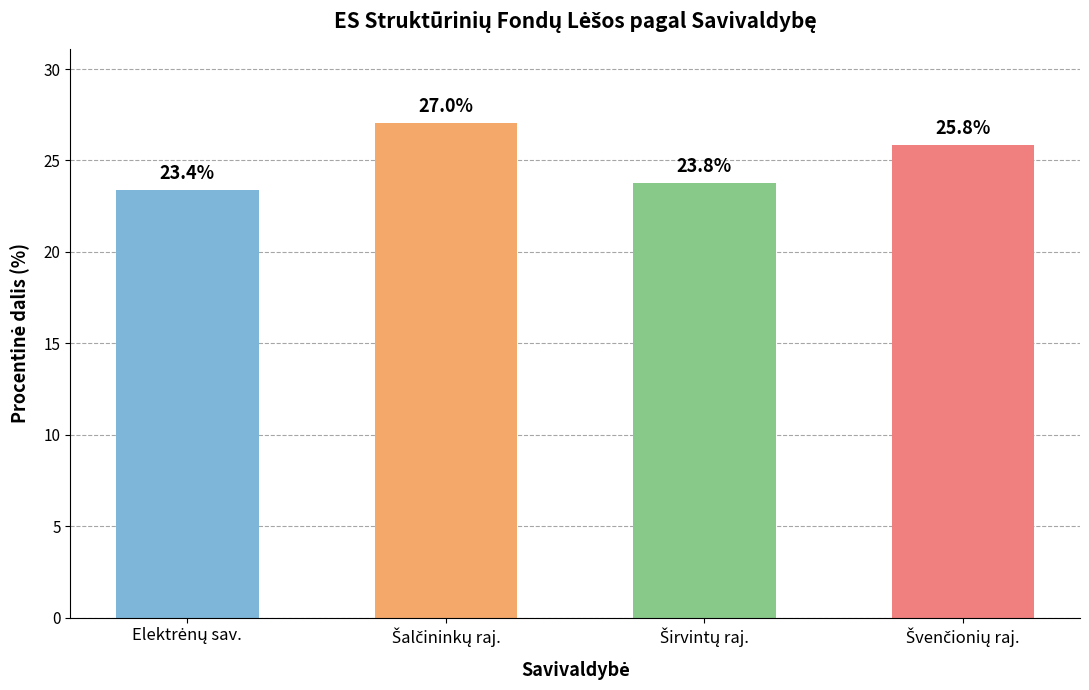

What is the maximum value shown in the chart?

27.0